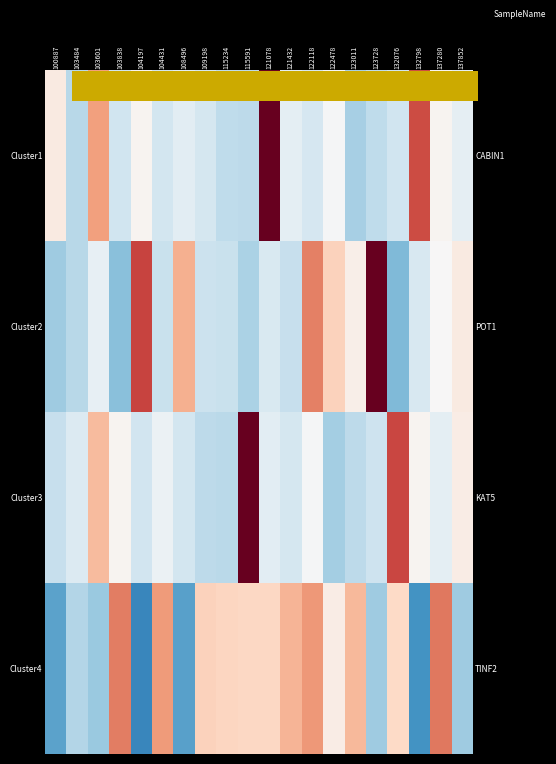

The value of Cluster1 at 108496 is -0.3. True or false?

True